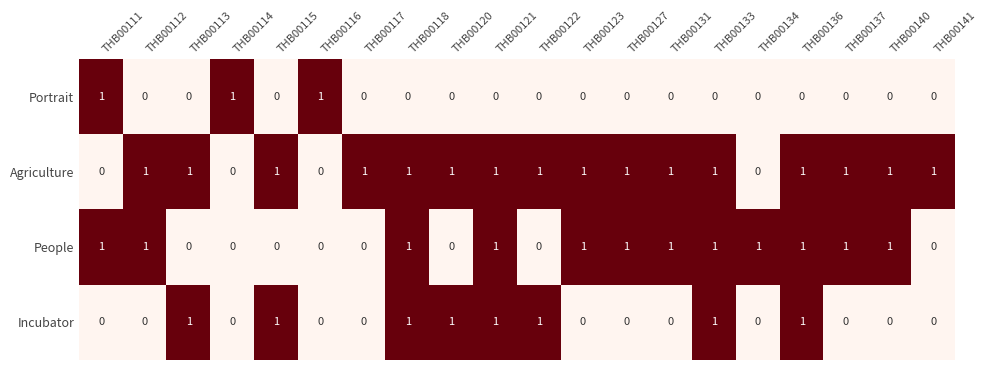

Which series has the largest total across all categories?

Agriculture